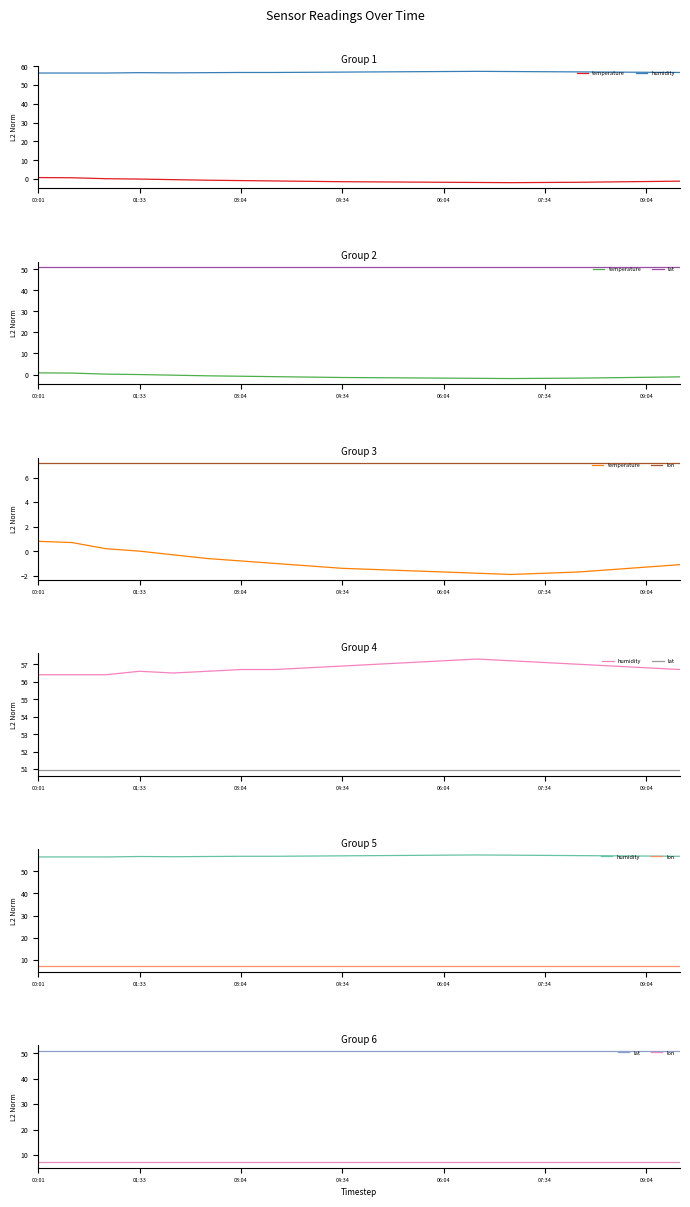

Which series has the largest total across all categories?

humidity